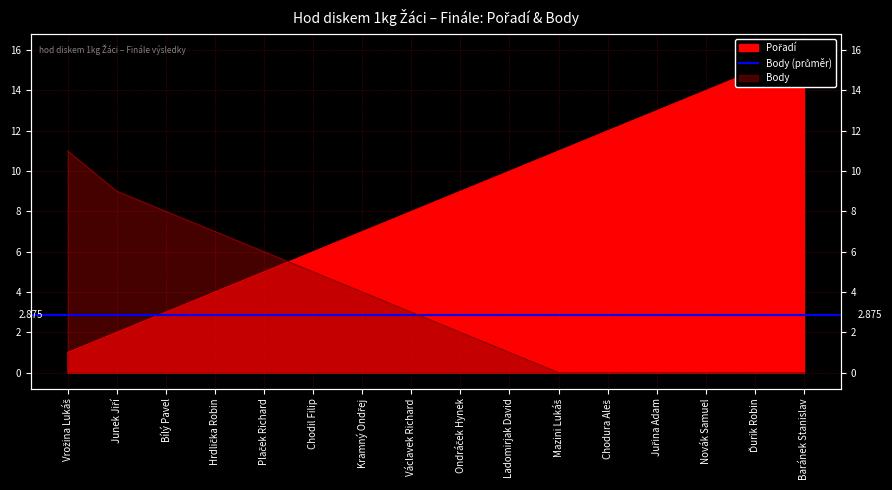

What is the label of the 4th point from the right?

Juřina Adam